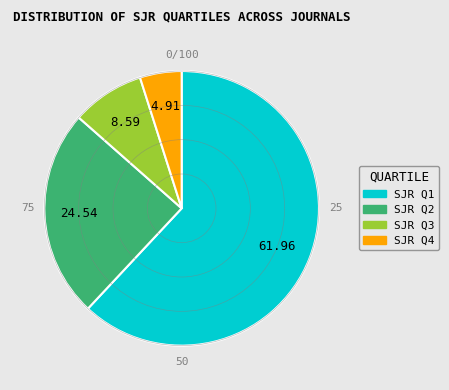

Is there a majority slice in this chart?

Yes